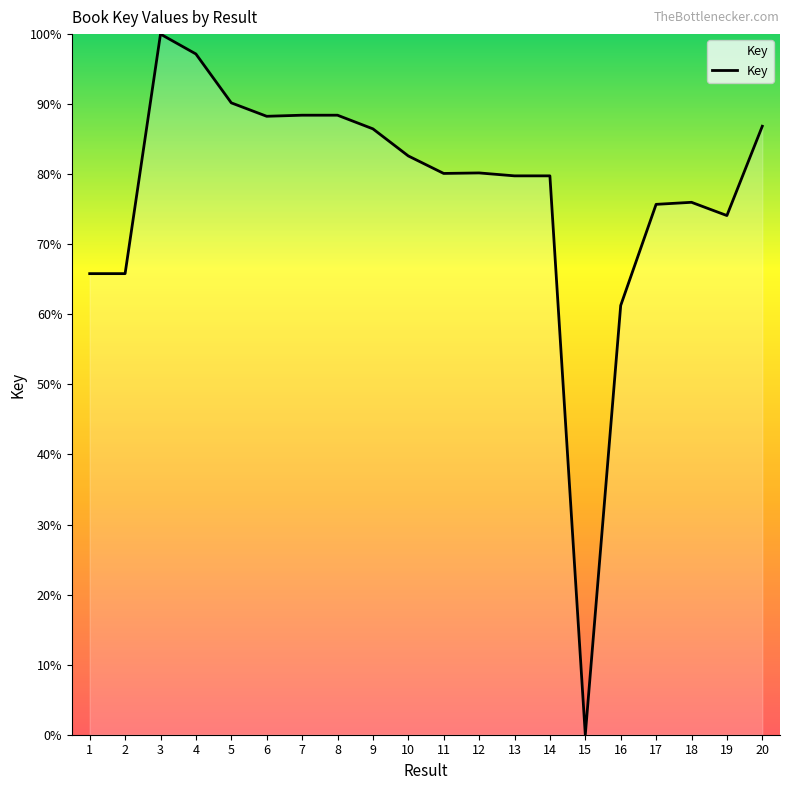

Is this an area chart (filled region under the line)?

No